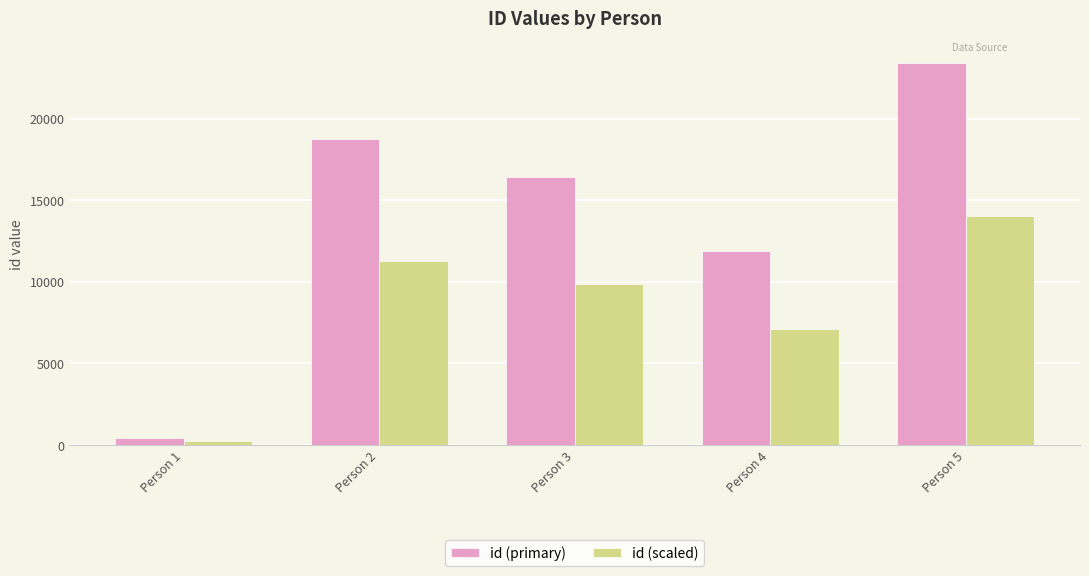

Reading left to right, transcribe all the data shown in this chart.

id (primary): 438.0	18788.0	16457.0	11871.0	23421.0
id (scaled): 262.8	11272.8	9874.2	7122.6	14052.6